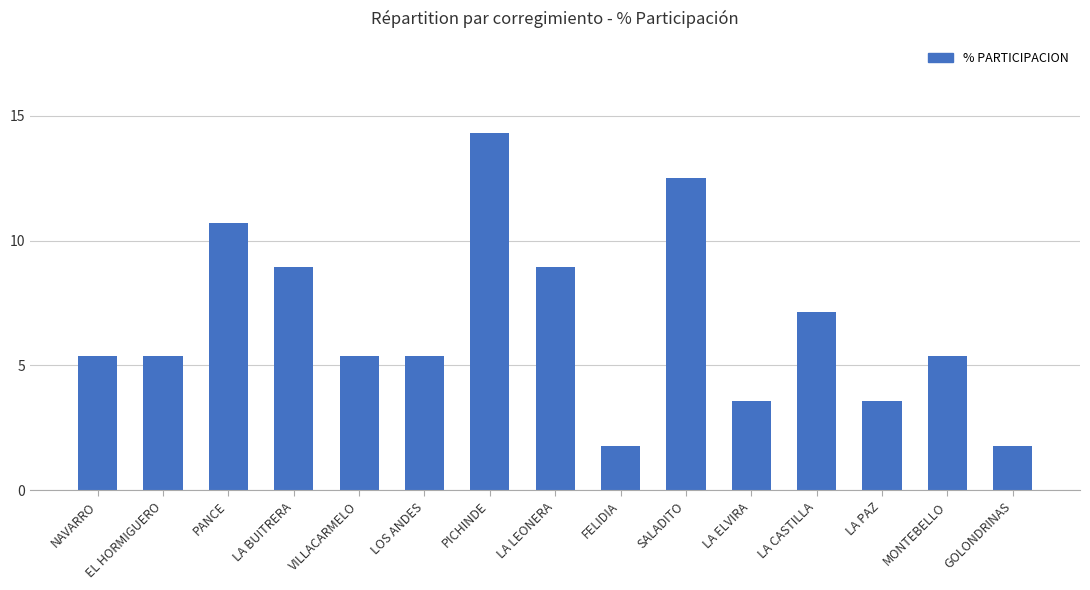

Reading right to left, extract all data points from this chart.

GOLONDRINAS=1.8	MONTEBELLO=5.4	LA PAZ=3.6	LA CASTILLA=7.1	LA ELVIRA=3.6	SALADITO=12.5	FELIDIA=1.8	LA LEONERA=8.9	PICHINDE=14.3	LOS ANDES=5.4	VILLACARMELO=5.4	LA BUITRERA=8.9	PANCE=10.7	EL HORMIGUERO=5.4	NAVARRO=5.4